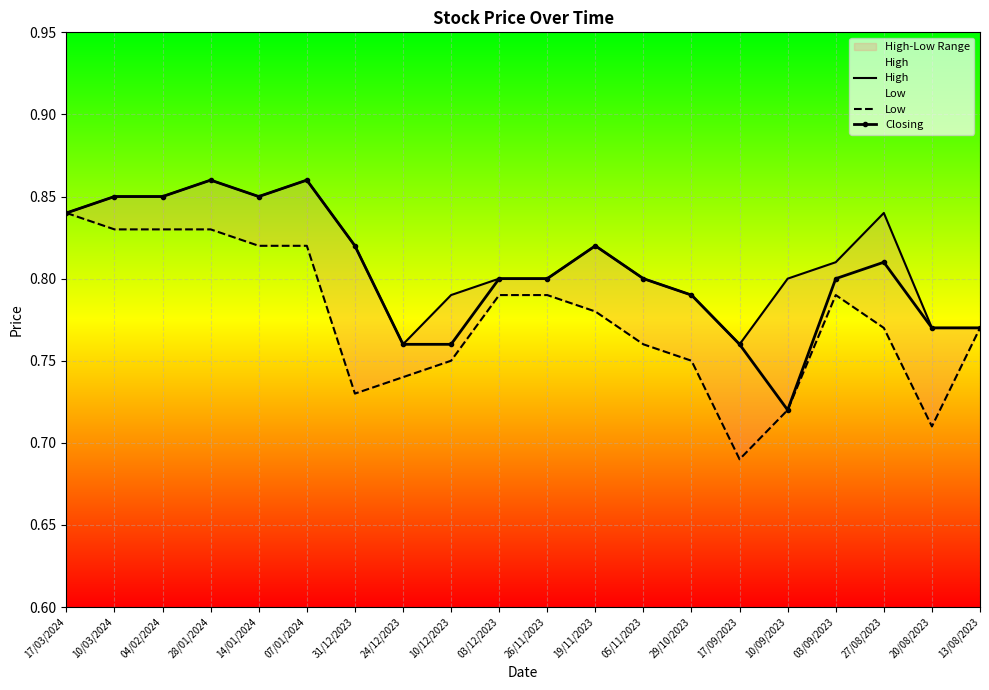

The value of Closing at 05/11/2023 is 0.3. True or false?

False